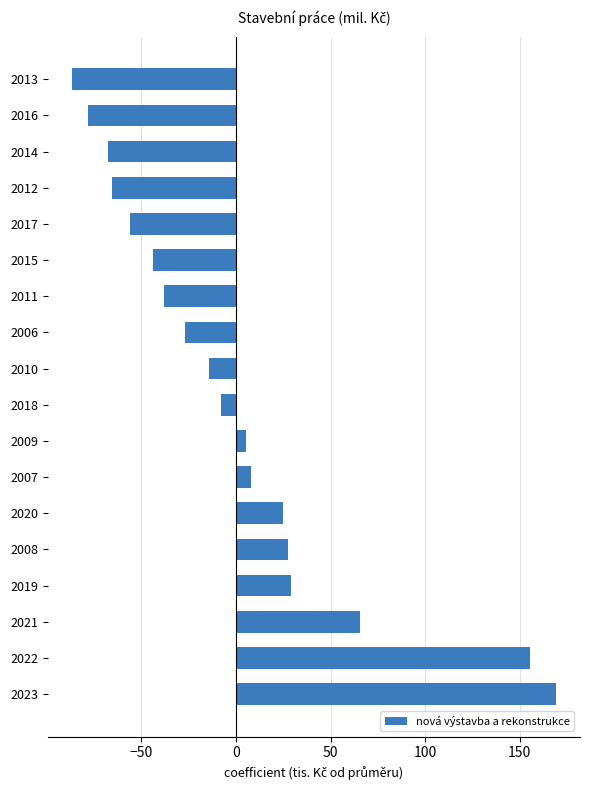

How many negative values are there?

10